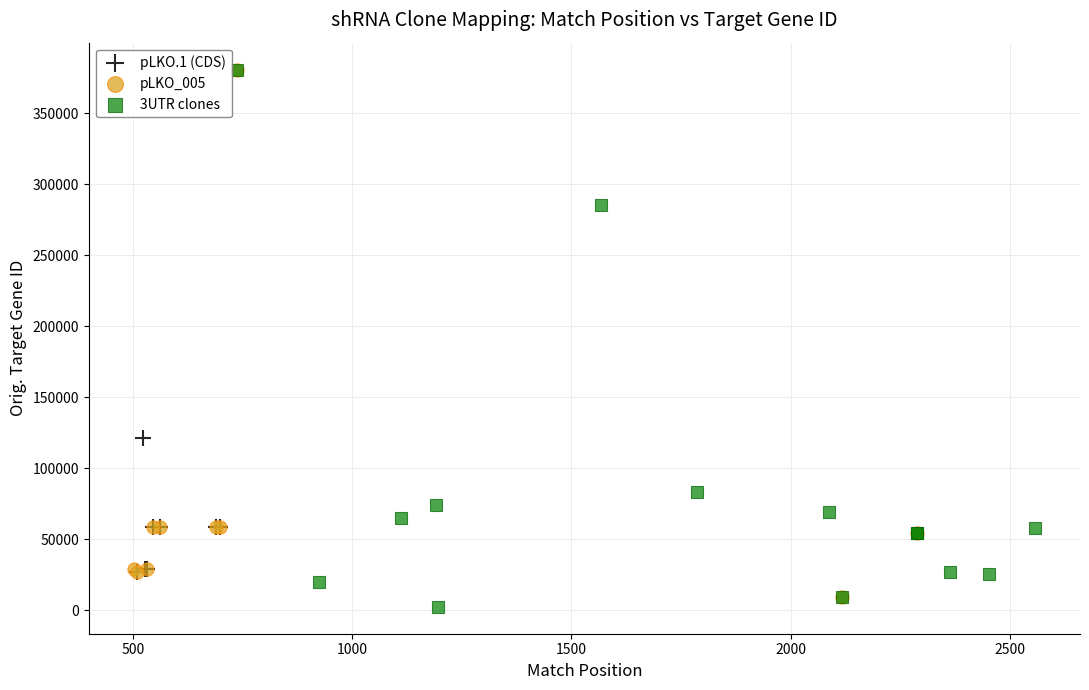

What are all the series names shown in the legend?

pLKO.1 (CDS), pLKO_005, 3UTR clones